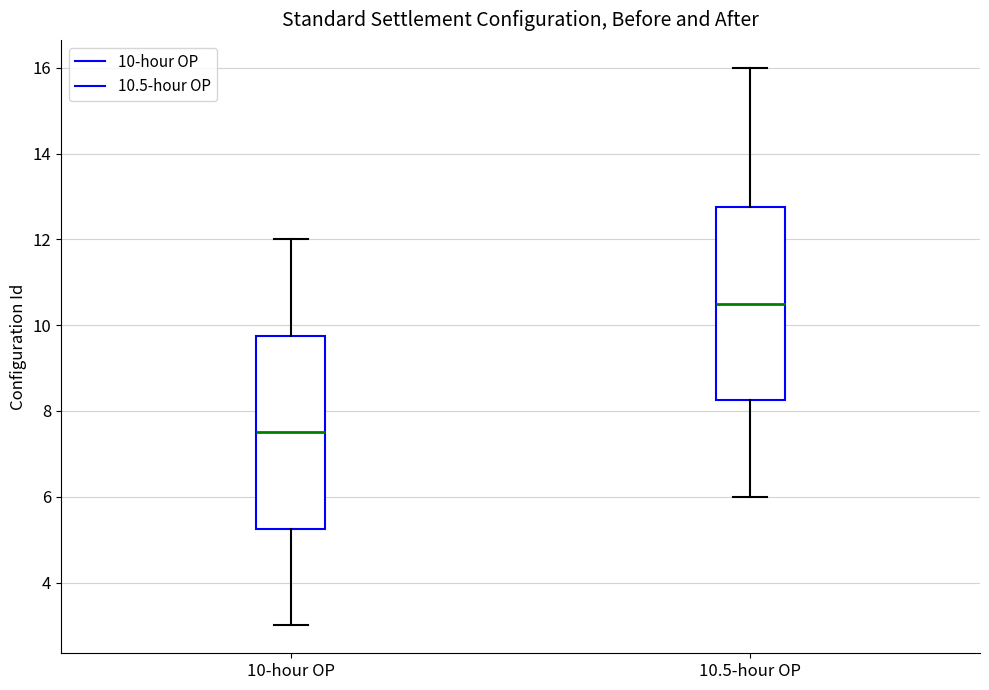

Where does the median line of the box for 10-hour OP sit on the y-axis? The values are not printed on the chart, so give them approximately, as read against the axis.

7.6